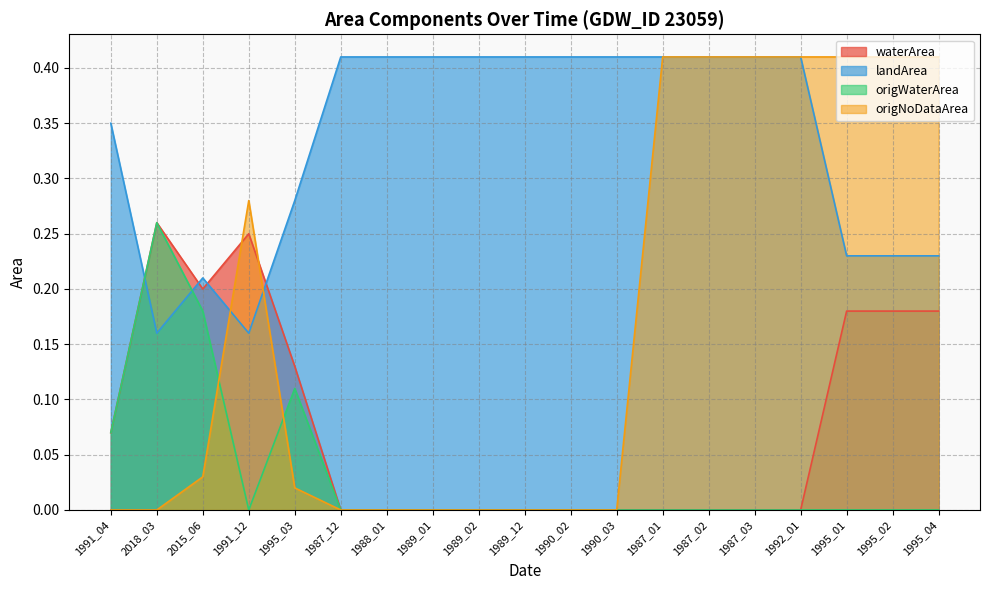

At how many categories does at least one series exceed 0?

19